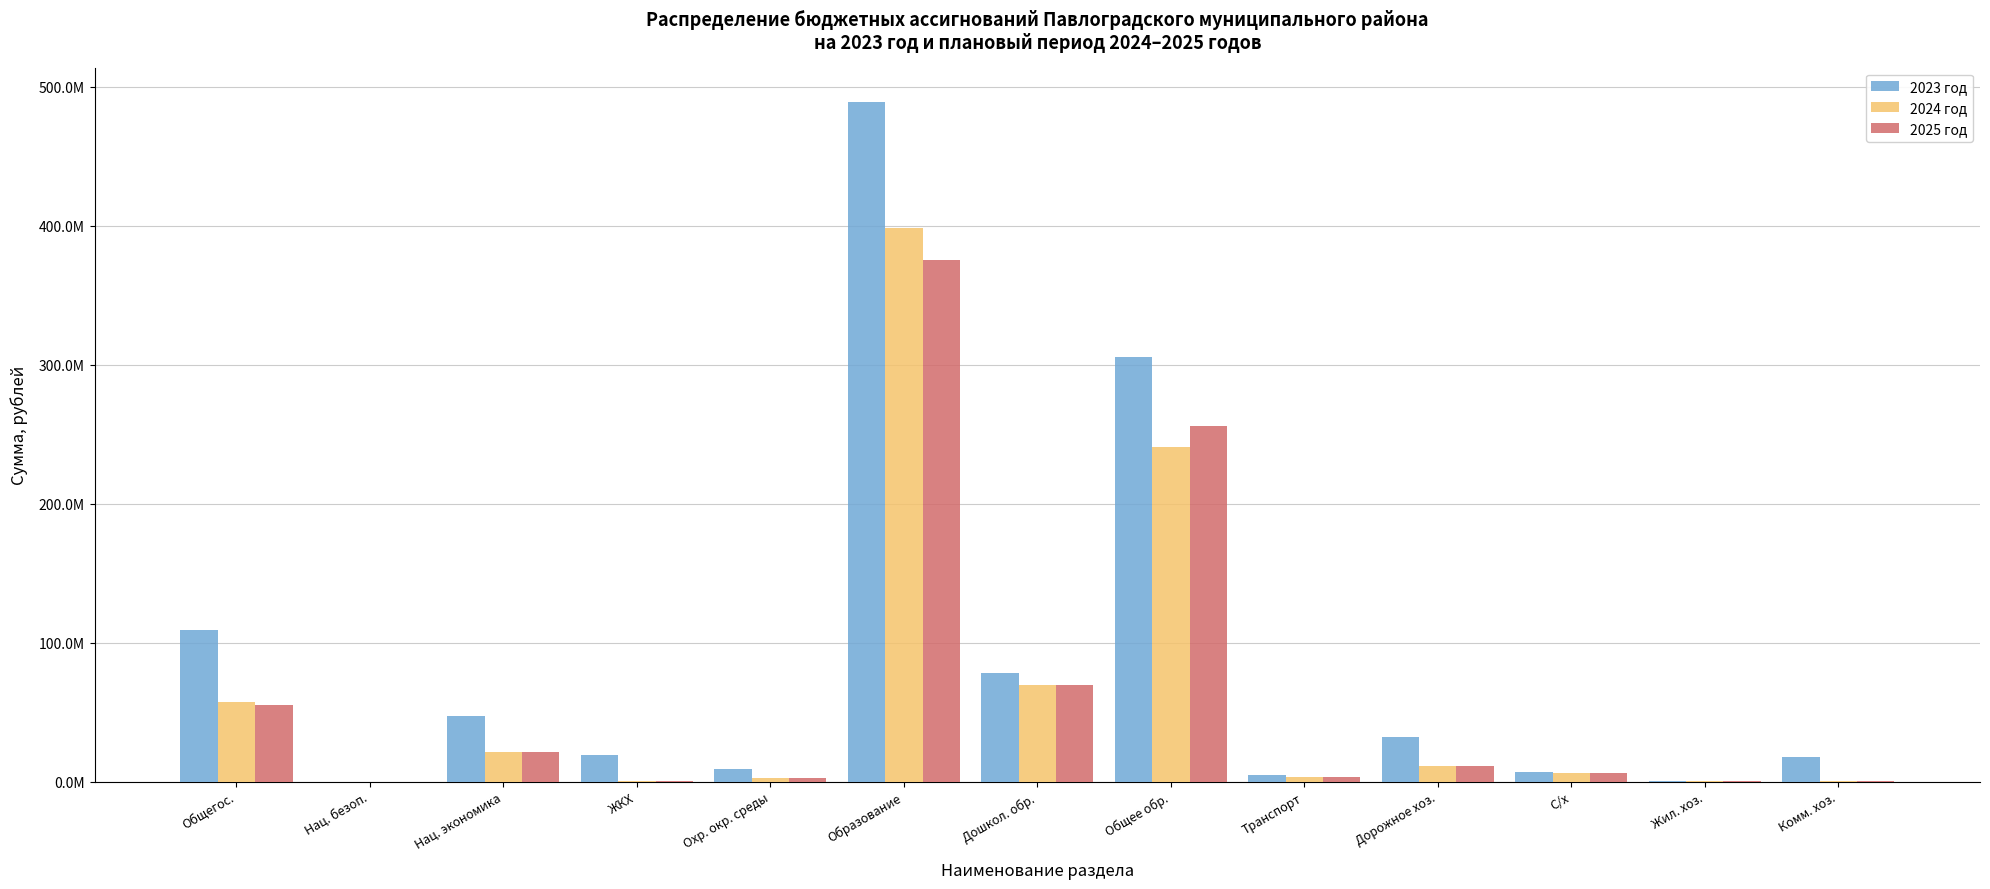

What is the difference between the maximum and minimum values in the 2024 год series?

398804255.9